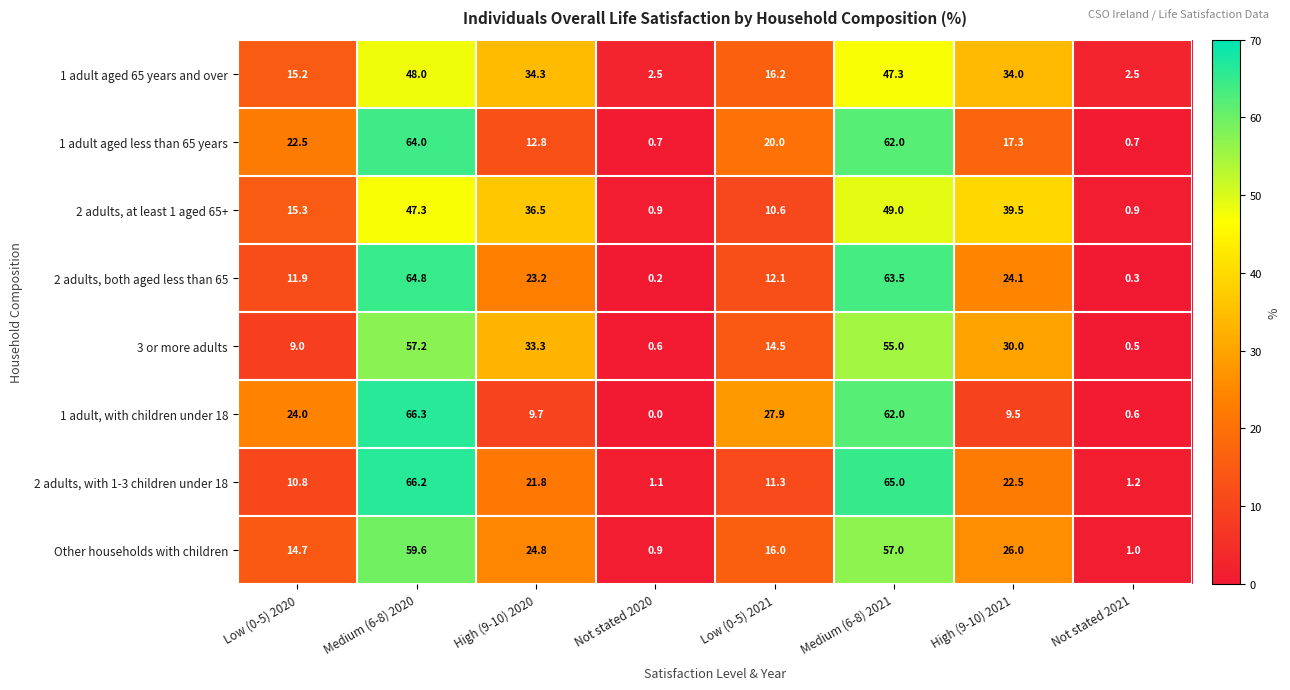

Which label corresponds to the largest value in the chart?

Medium (6-8) 2020